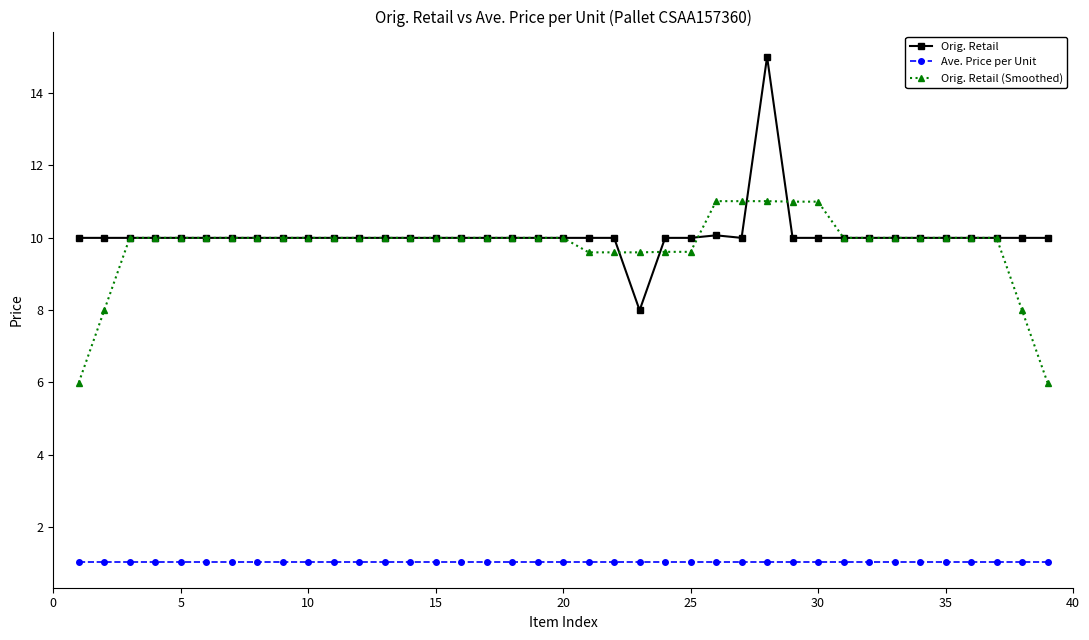

True or false: Ave. Price per Unit and Orig. Retail intersect in this chart.

False